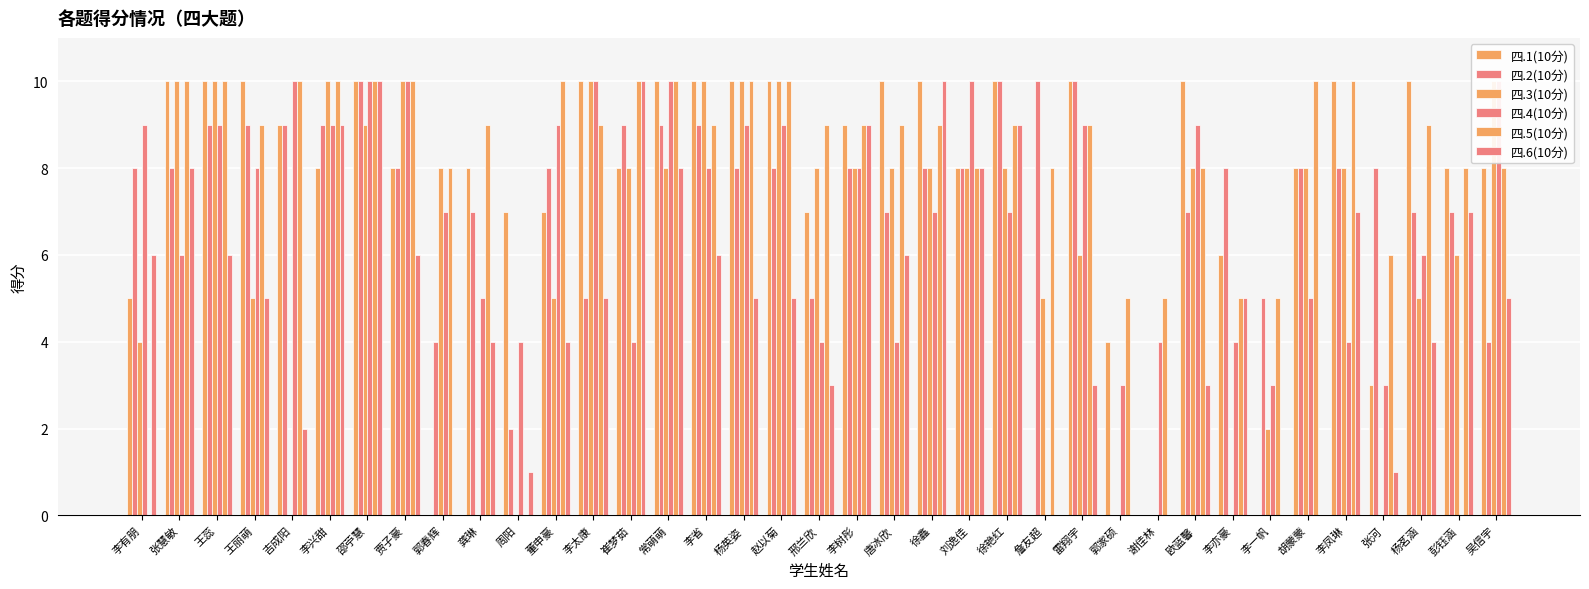

How many groups of bars are there?

37